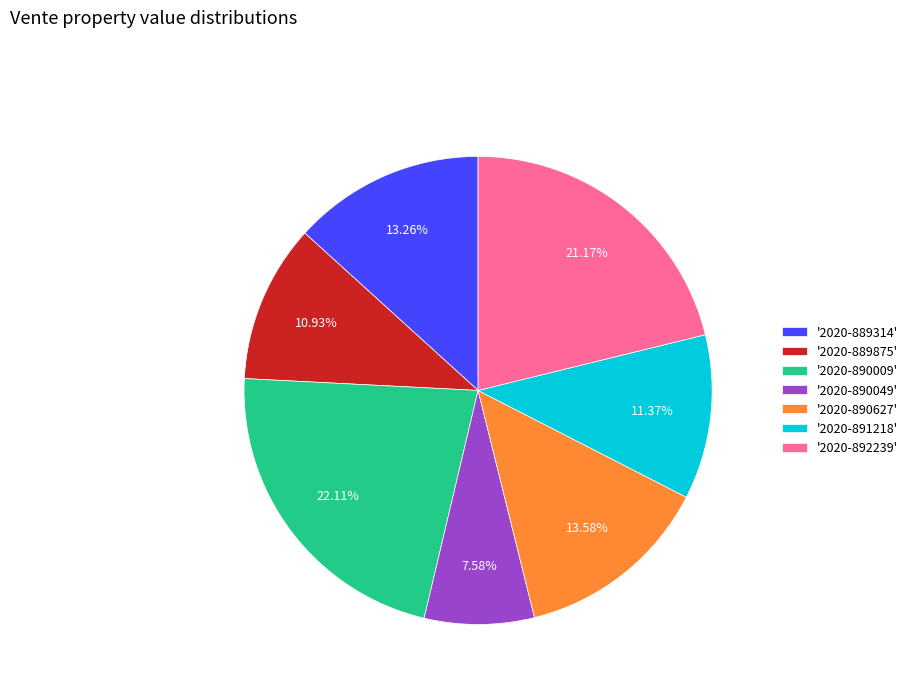

Which has a higher value, '2020-889875' or '2020-890049'?

'2020-889875'